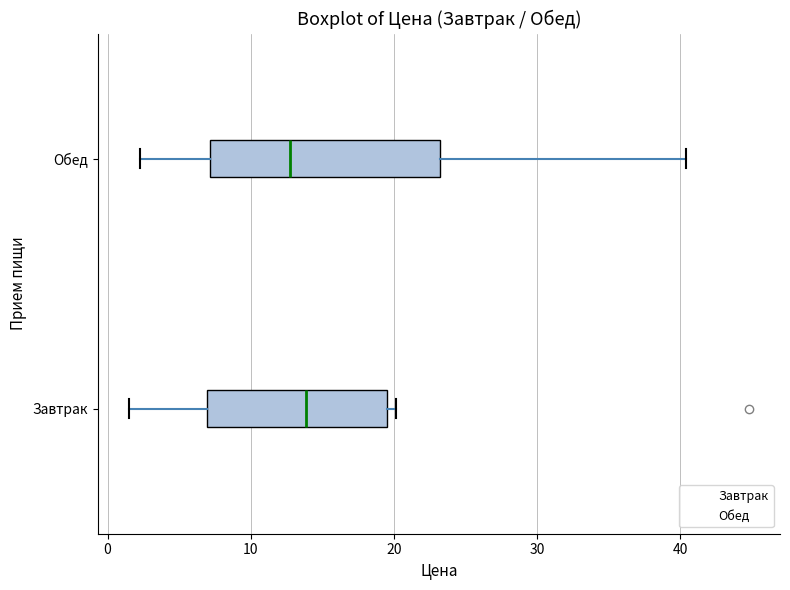

Reading bottom to top, read every box against the x-axis: the position of its median line, the range the box covers, and the ends of its whiskers. The values are not printed on the chart, so give them approximately, as read against the axis.

Завтрак: median 14, box 7 to 20, whiskers 1 to 20 (just right of the box's right edge)
Обед: median 13, box 7 to 23, whiskers 2 to 40